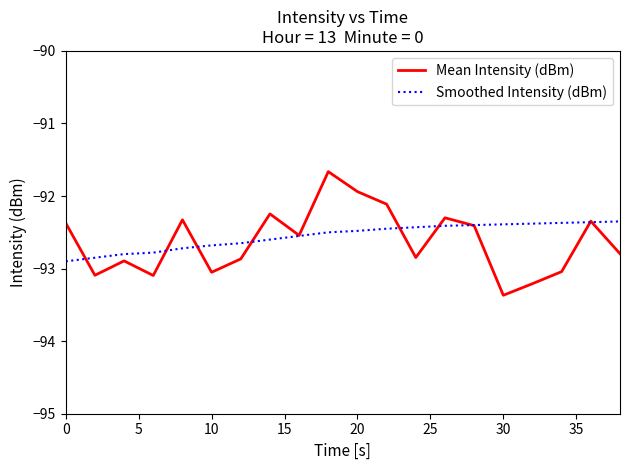

What is the maximum value for Smoothed Intensity (dBm)?

-92.3